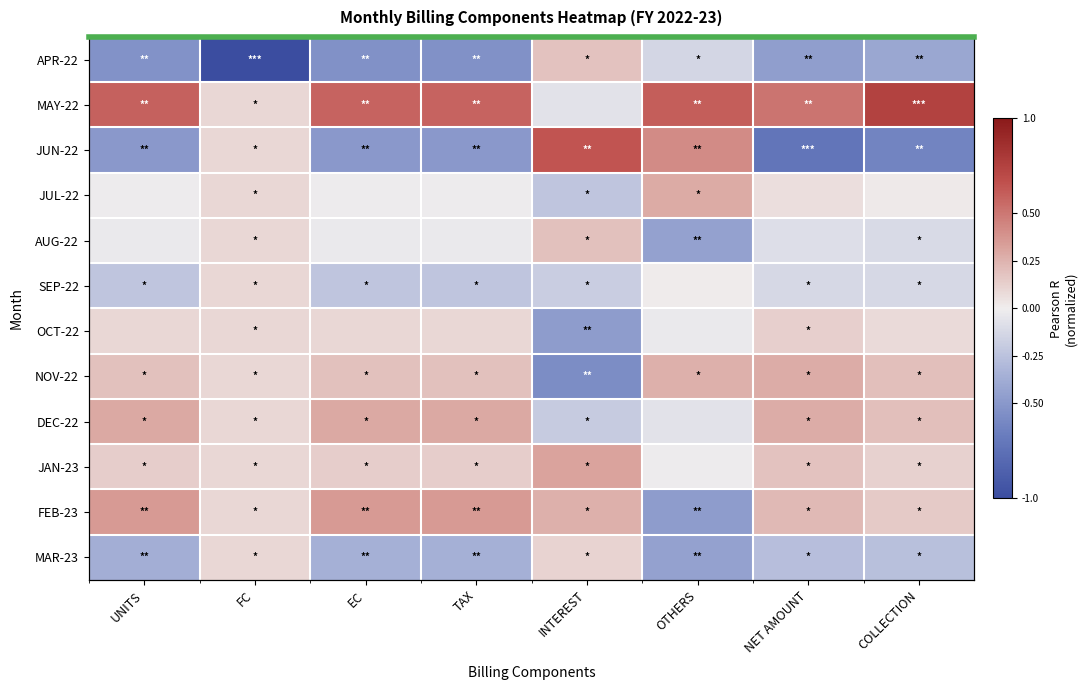

Is the value of OCT-22 at EC greater than the value of MAR-23 at OTHERS?

Yes